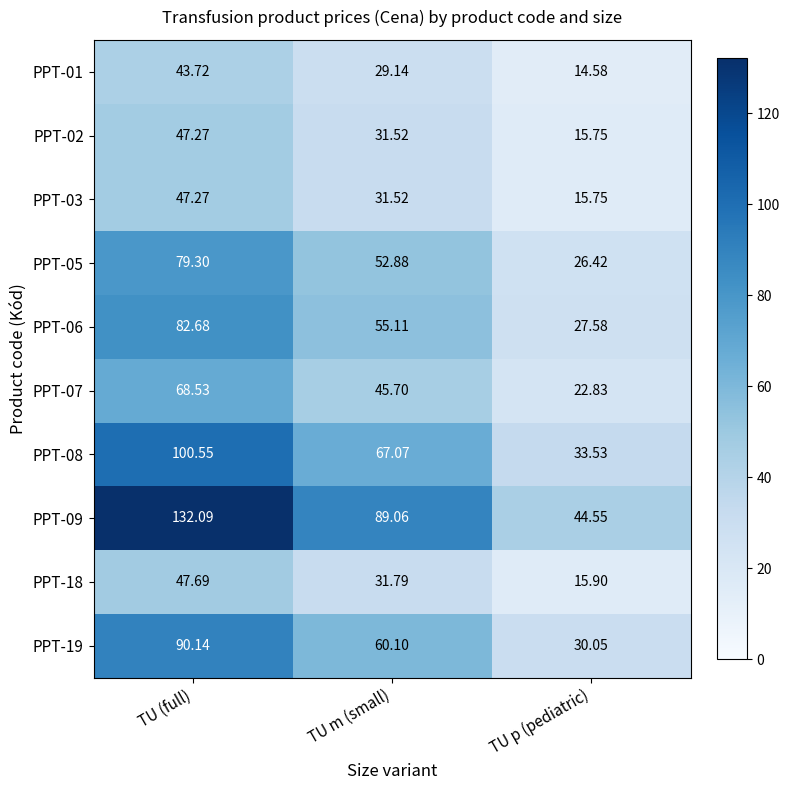

Which category has the lowest value across all series?

TU p (pediatric)